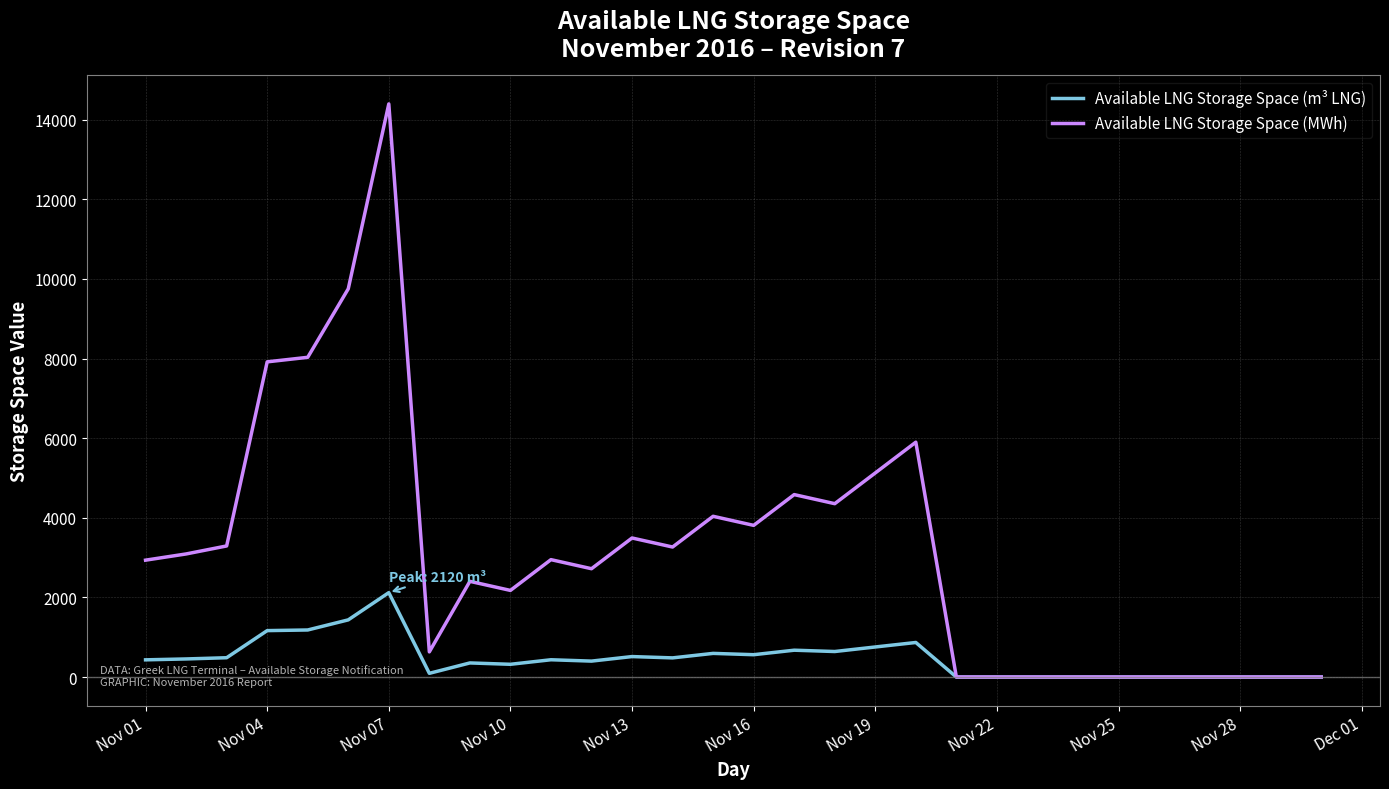

Rank the series by their average value, from lowest to highest.

Available LNG Storage Space (m³ LNG), Available LNG Storage Space (MWh)